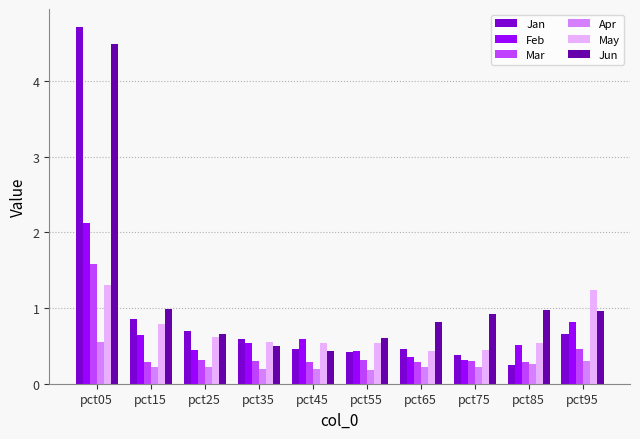

What is the minimum value for Mar?

0.3